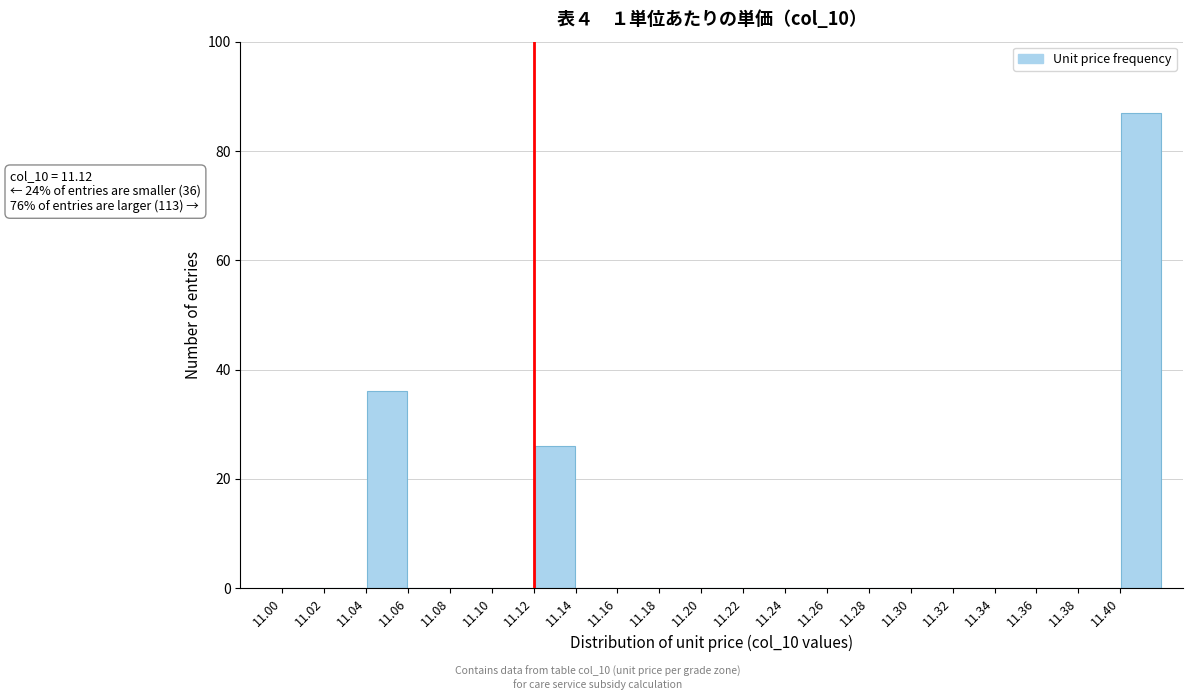

Which range on the x-axis has the tallest bar?

11.40 to 11.42